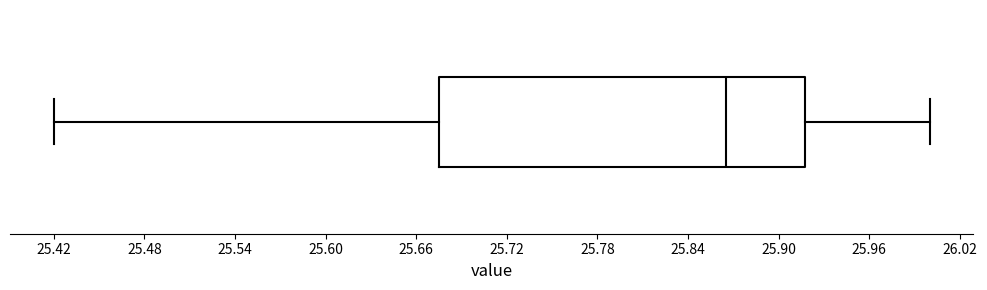

Transcribe this box plot: give where the median line is, the range the box spans, and where the two whiskers end, as read against the x-axis. The values are not printed on the chart, so give them approximately, as read against the axis.

median 25.87, box 25.68 to 25.92, whiskers 25.42 to 26.00